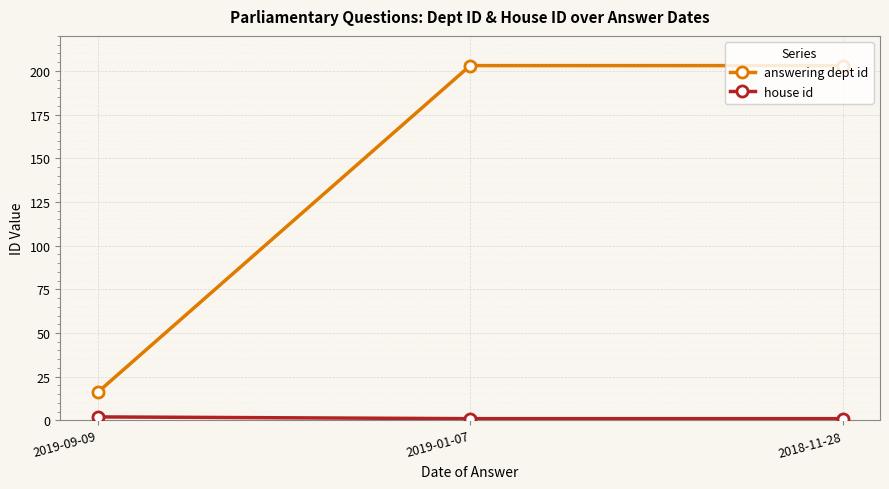

True or false: answering dept id has a value of 203 at 2018-11-28.

True